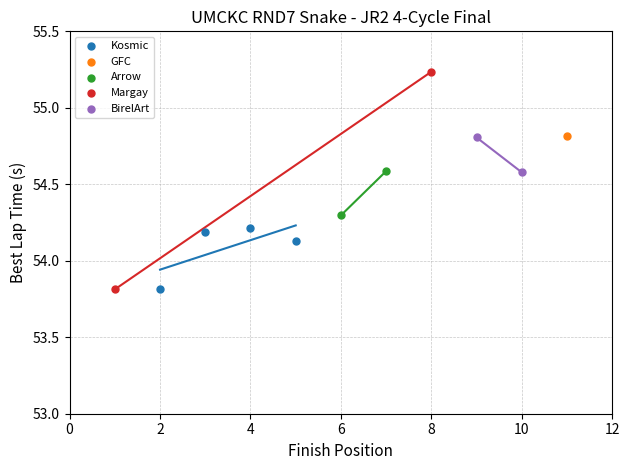

What are all the series names shown in the legend?

GFC, Arrow, Margay, BirelArt, Kosmic